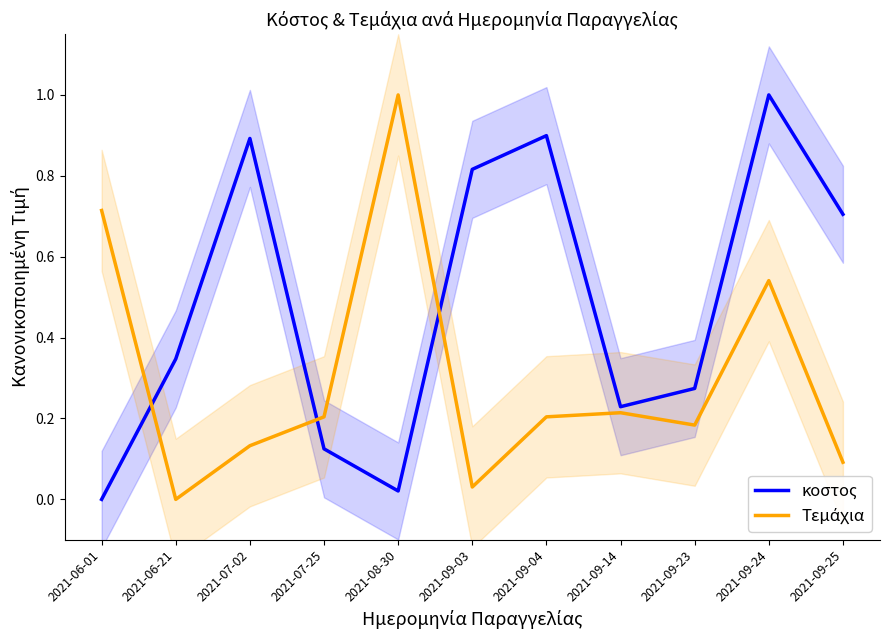

Which series ends up on top after the final intersection of κοστος and Τεμάχια?

κοστος